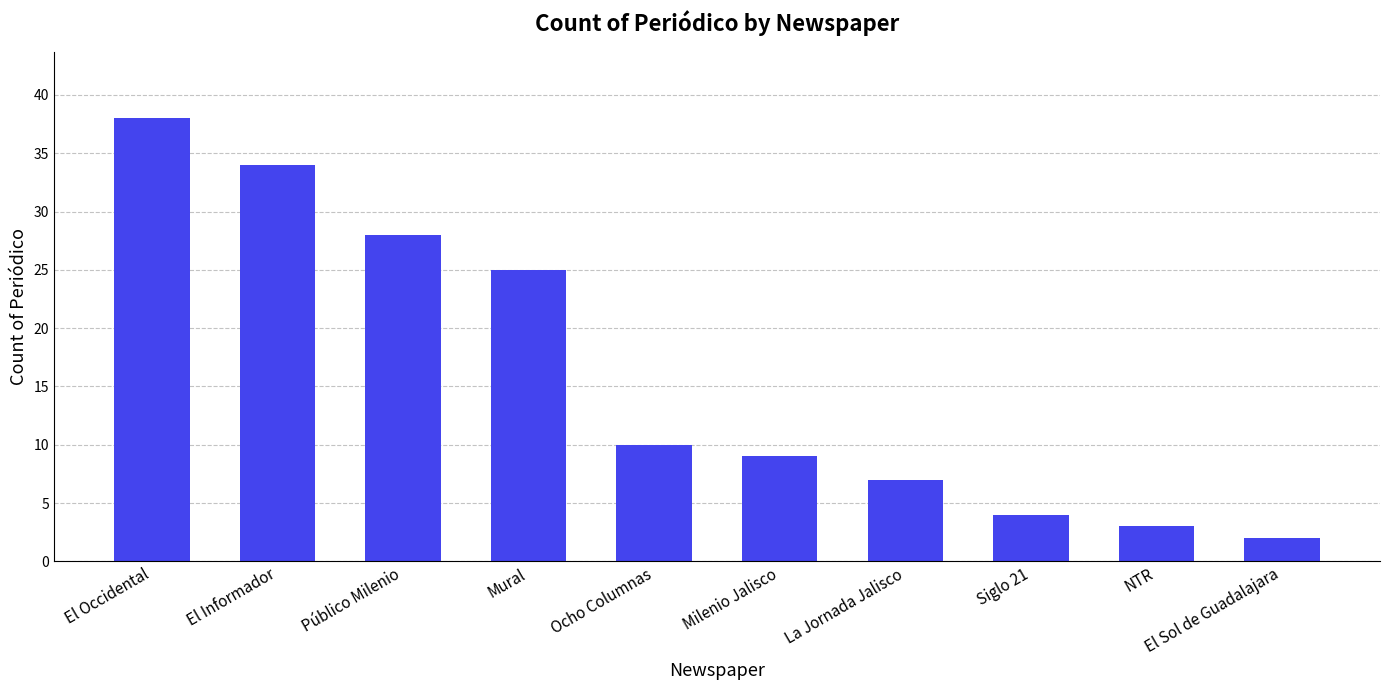

What is the maximum value shown in the chart?

38